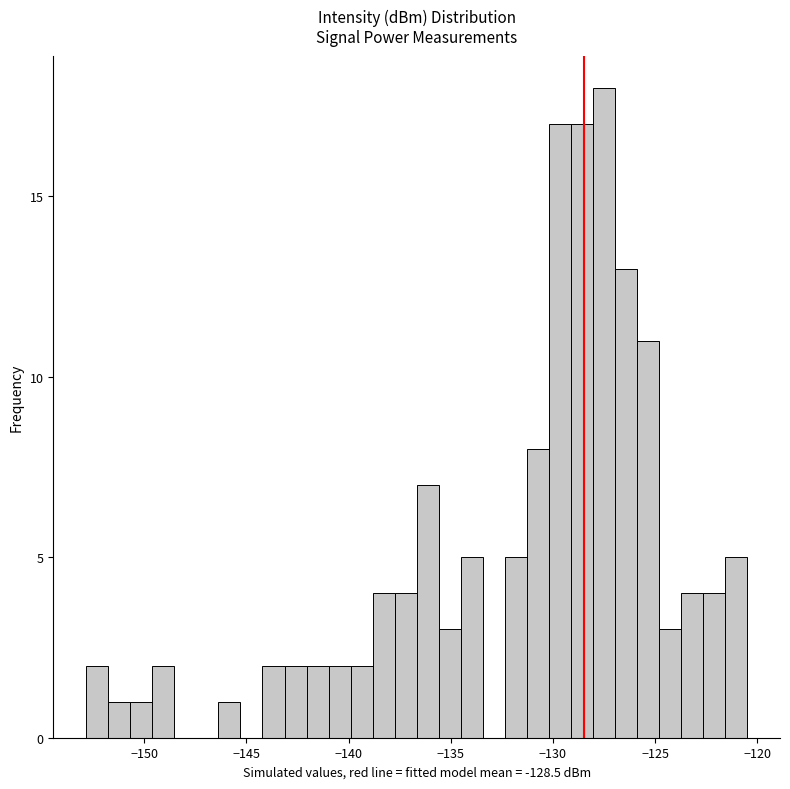

Read against the x-axis, roughly where is the centre of the tallest bar?

-127.5